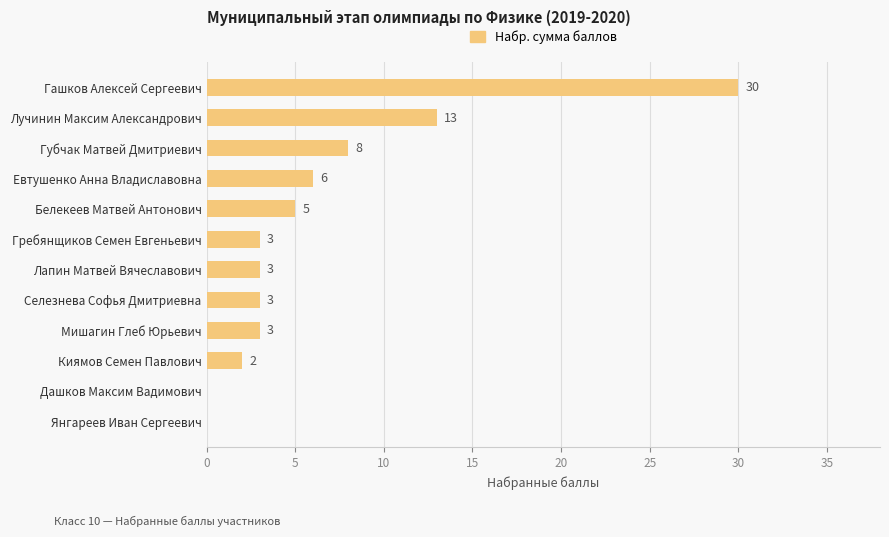

Read the value at Лапин Матвей Вячеславович.

3